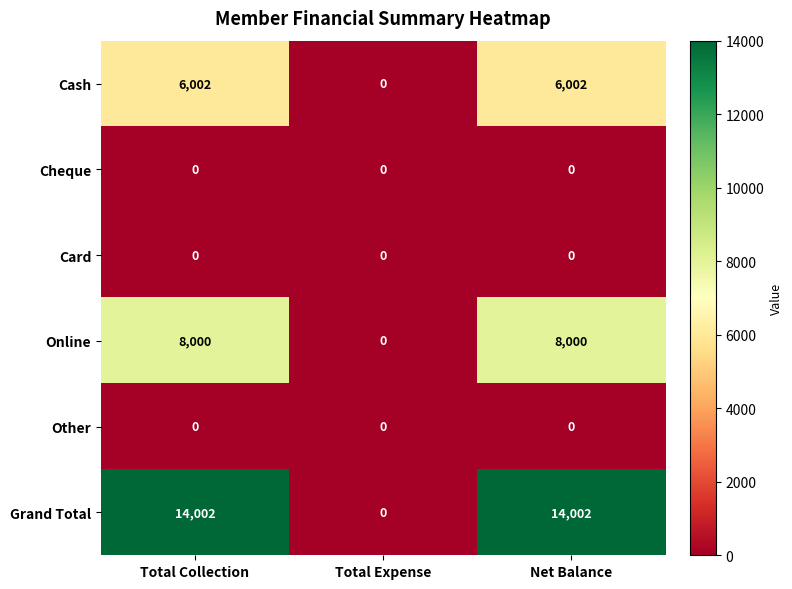

Reading left to right, extract all data points from this chart.

Cash: 6002	0	6002
Cheque: 0	0	0
Card: 0	0	0
Online: 8000	0	8000
Other: 0	0	0
Grand Total: 14002	0	14002